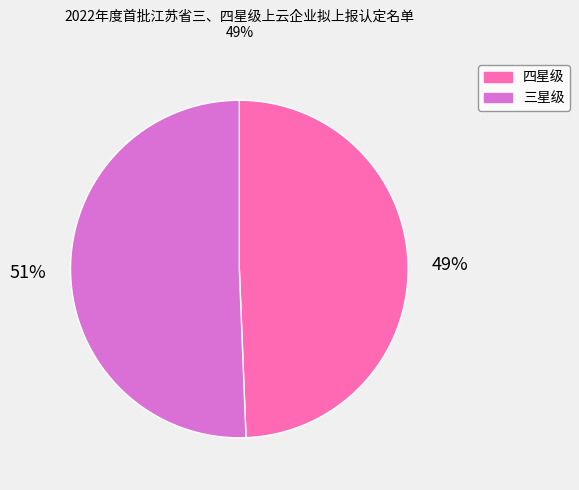

To the nearest percent, what portion does 三星级 represent?

51%